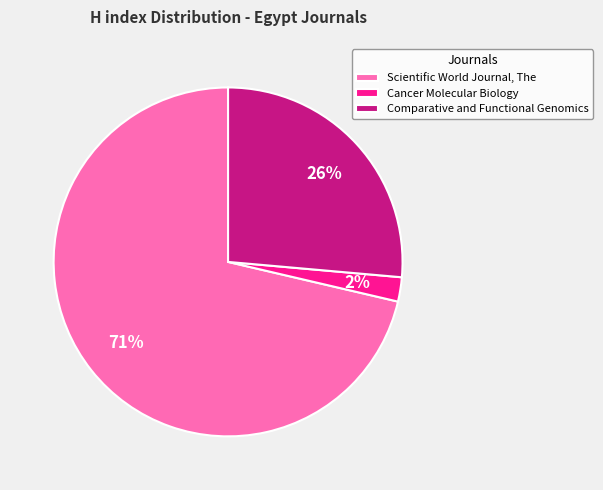

Which has a higher value, Cancer Molecular Biology or Scientific World Journal, The?

Scientific World Journal, The